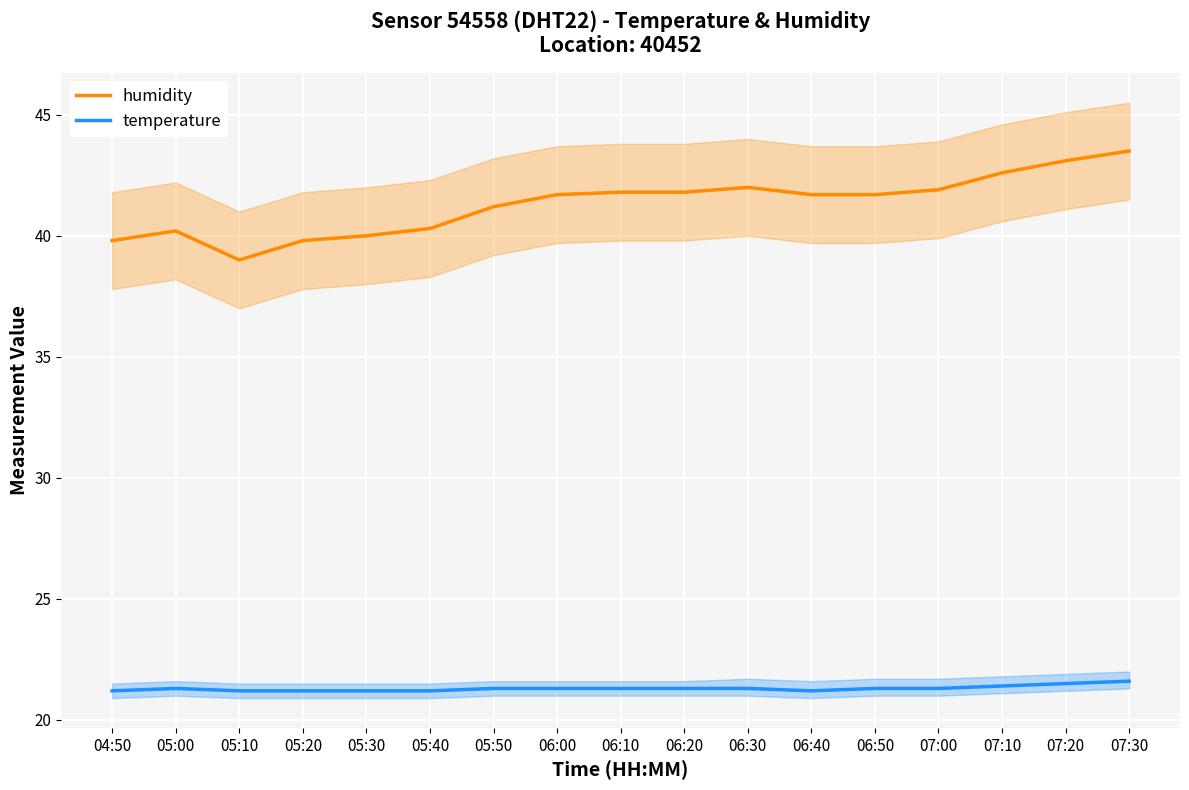

What is the spread (max minus min) of values at 06:30?

20.7